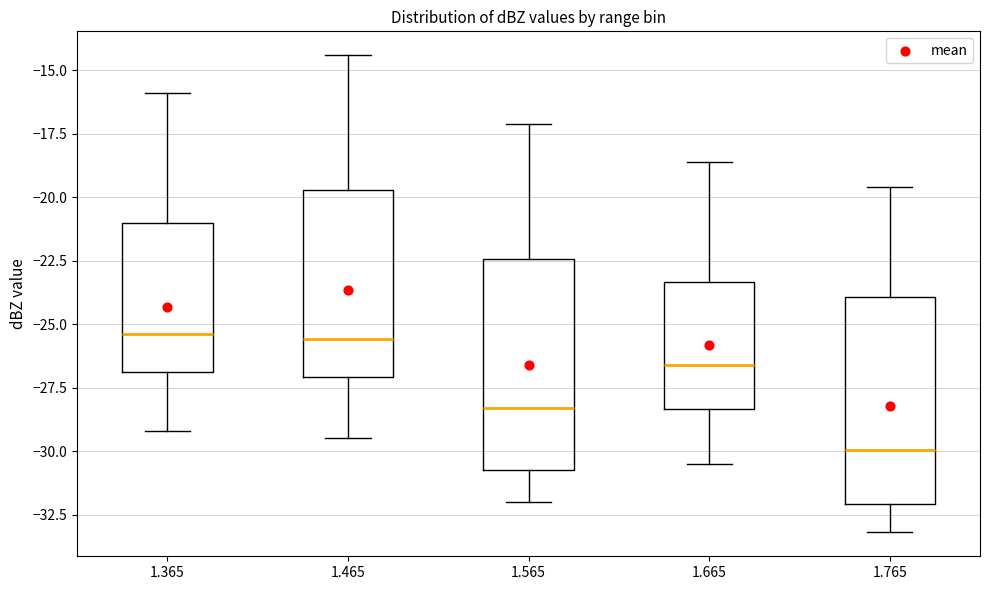

Where does the median line of the box at x = 1.665 sit on the y-axis? The values are not printed on the chart, so give them approximately, as read against the axis.

-26.5